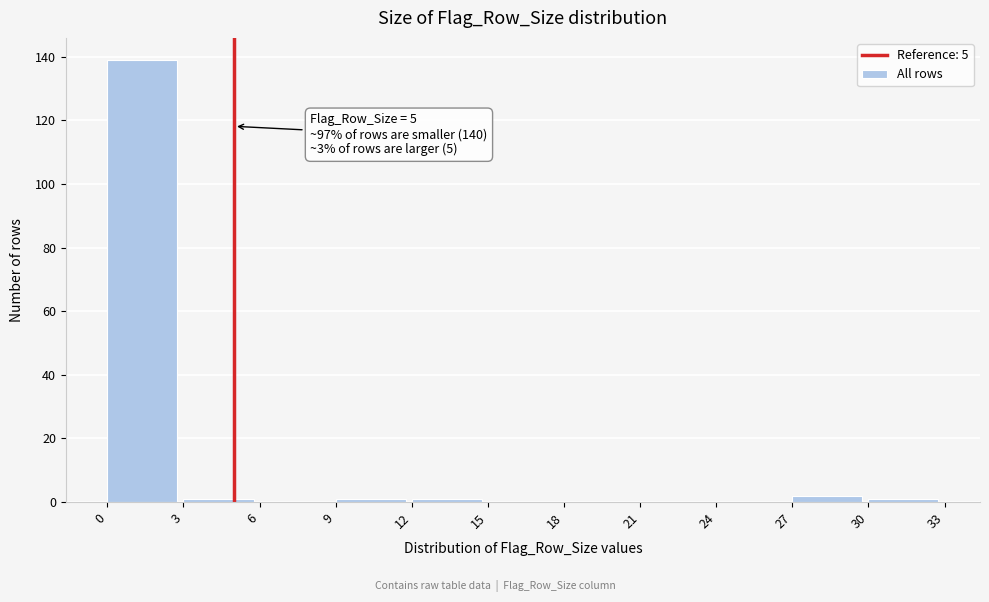

Over which range of the x-axis is the bar tallest?

0 to 3